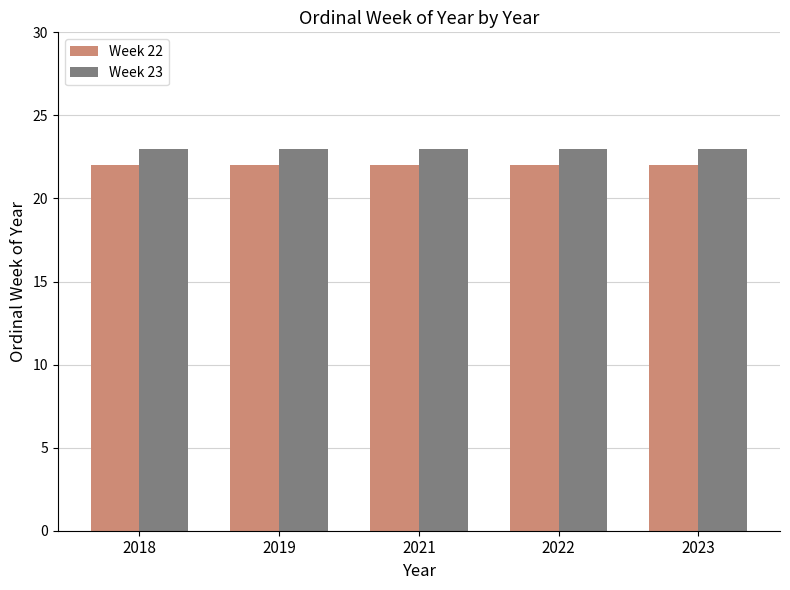

Rank the series by their maximum value, from highest to lowest.

Week 23, Week 22